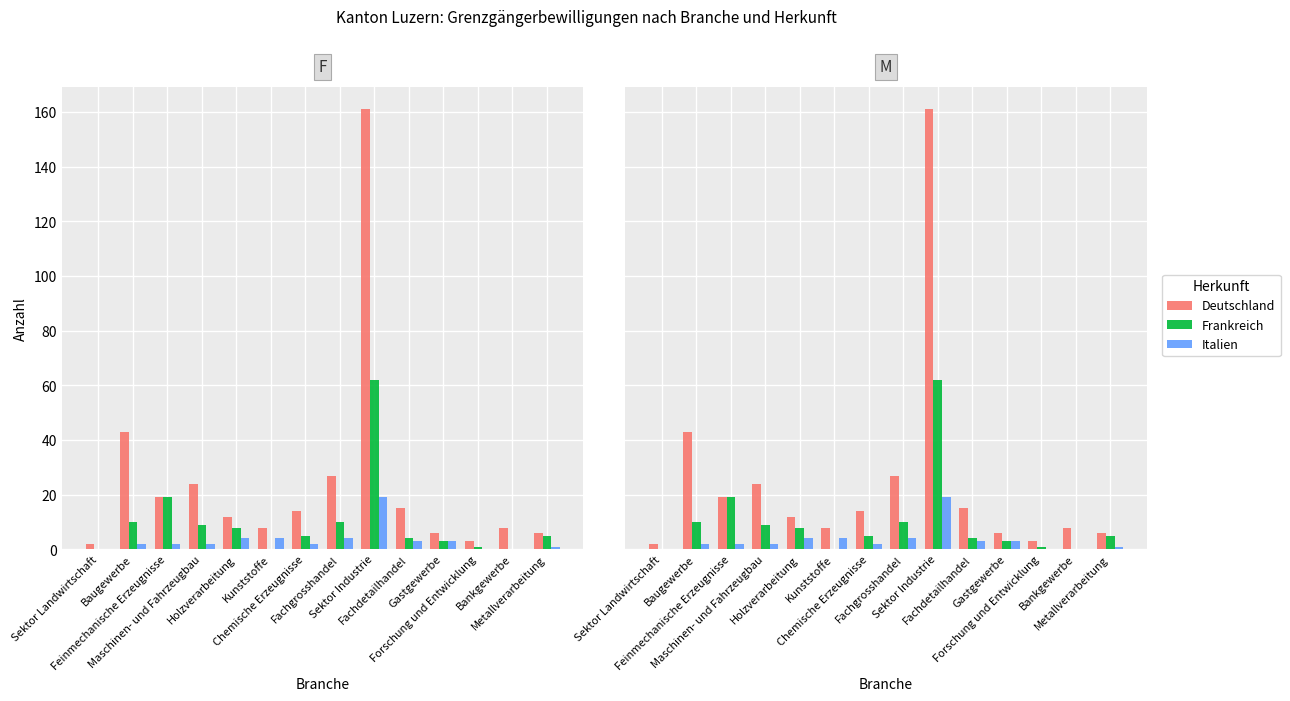

What is the difference between the maximum and minimum values in the Italien series?

19